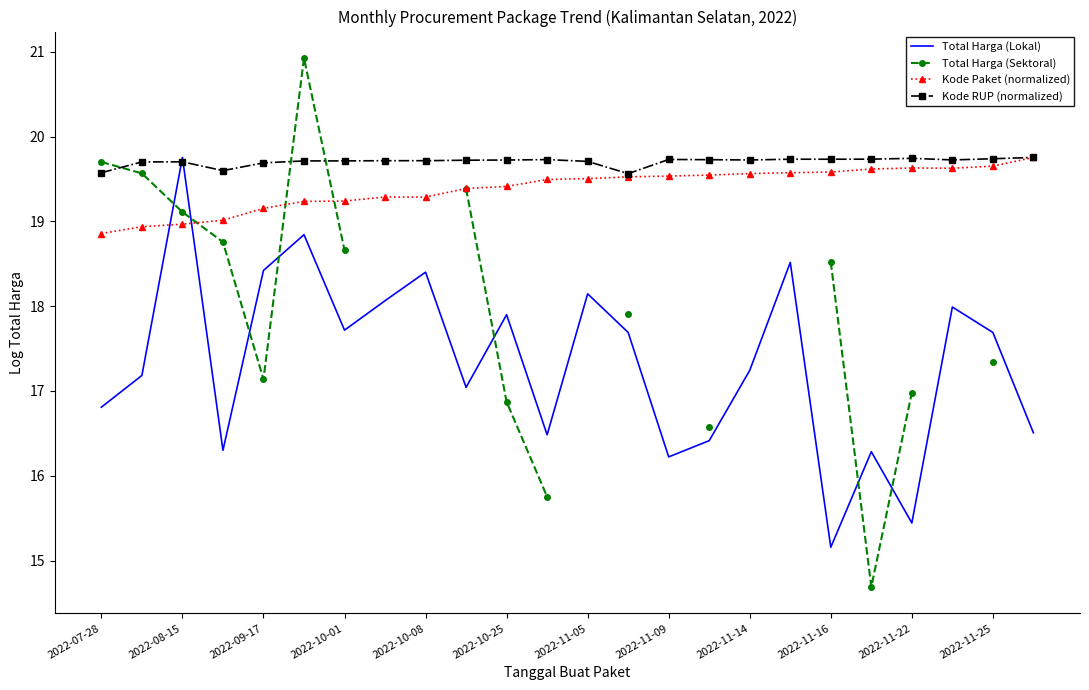

How many interior local peaks does the Total Harga (Sektoral) series have?

1